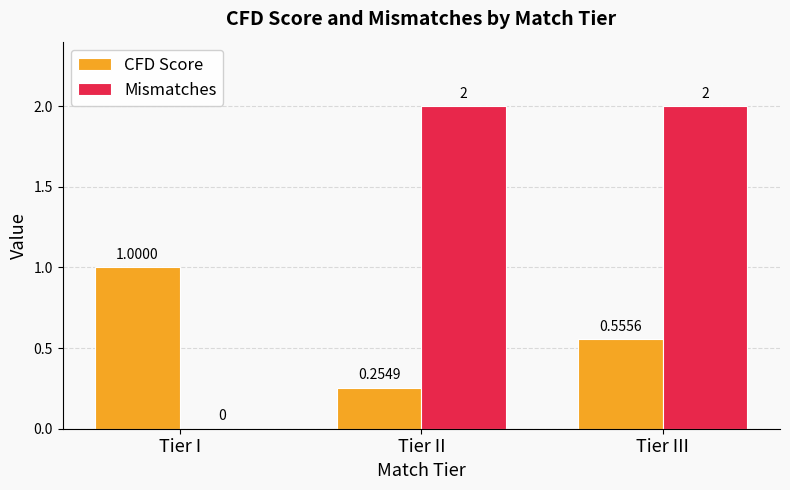

What is the difference between the Mismatches values at Tier II and Tier I?

2.0